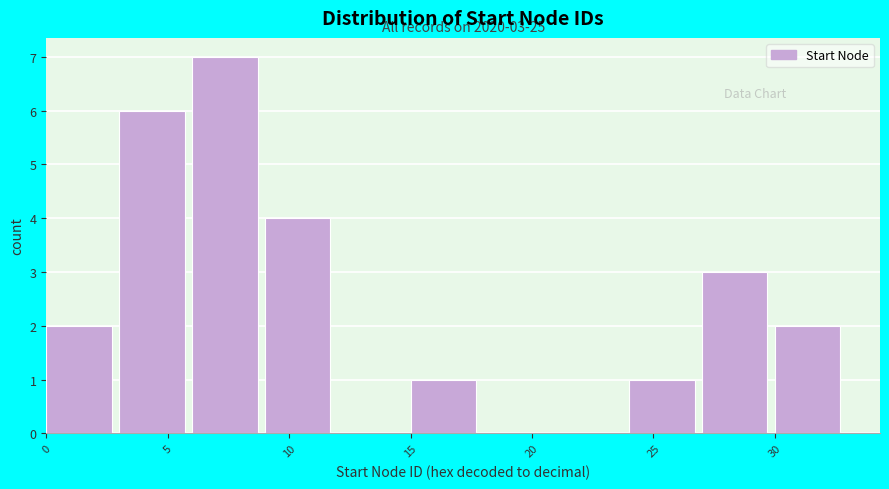

Over which range of the x-axis is the bar tallest?

6 to 9